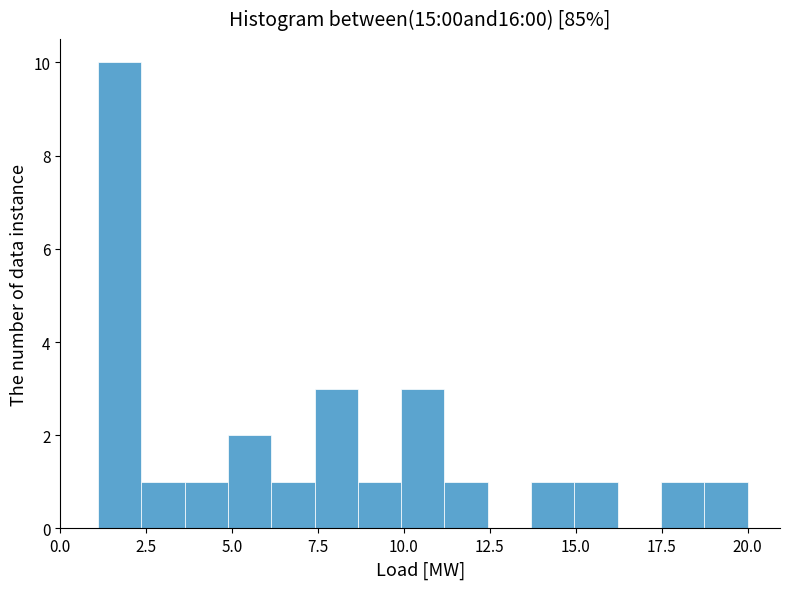

Around what value on the x-axis is the tallest bar? Give the approximate position of its centre, as read against the axis.

1.5